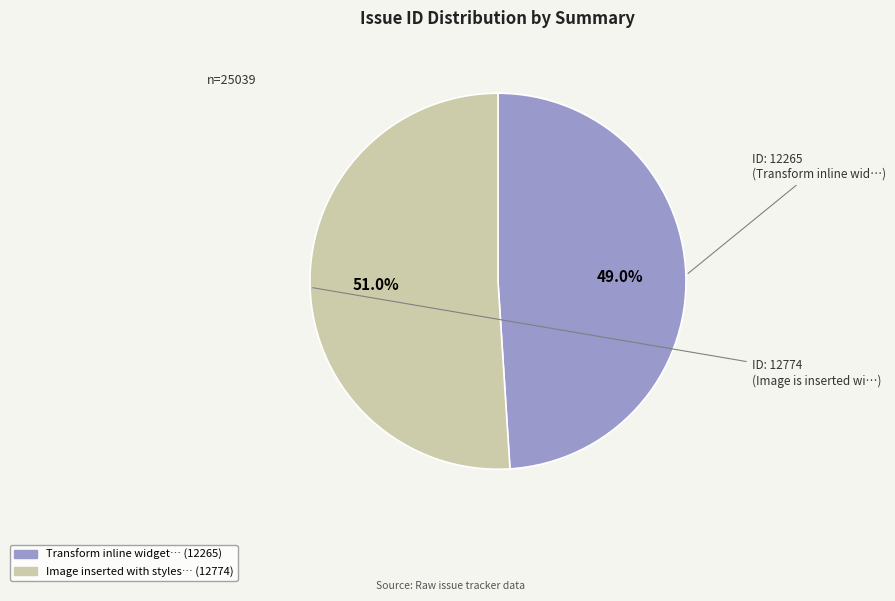

Is there a majority slice in this chart?

Yes